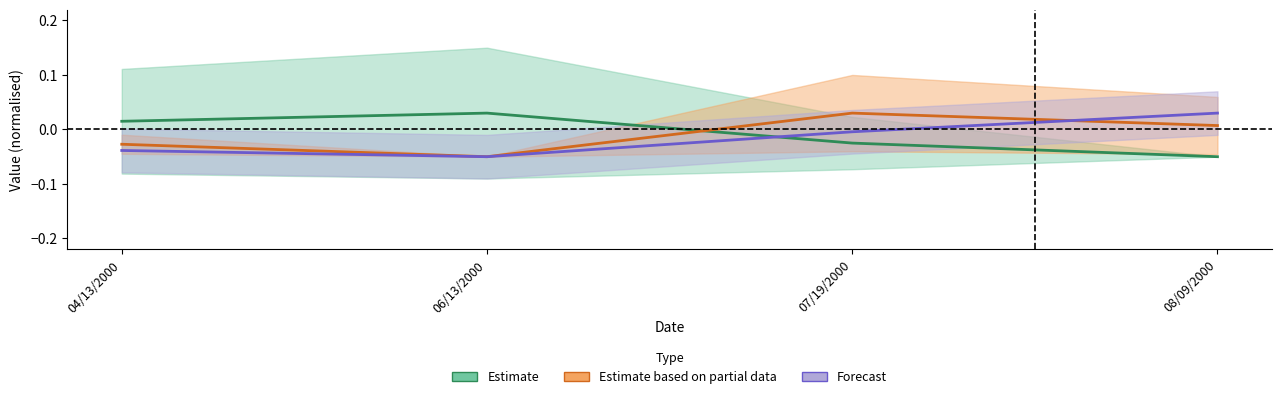

Which category has the highest value in the Tp series?

07/19/2000